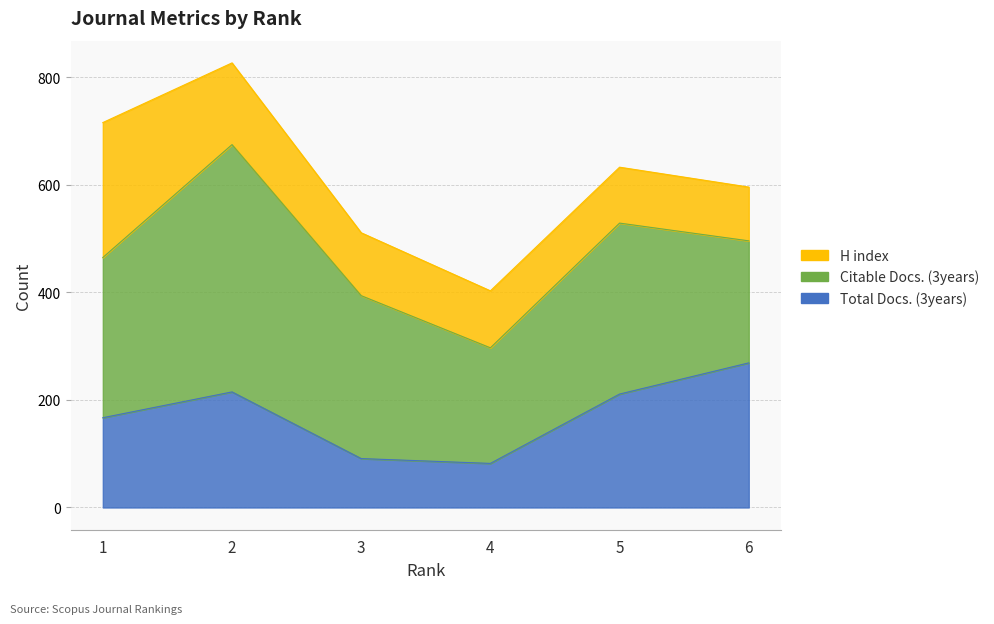

How many interior local peaks does the Citable Docs. (3years) series have?

2